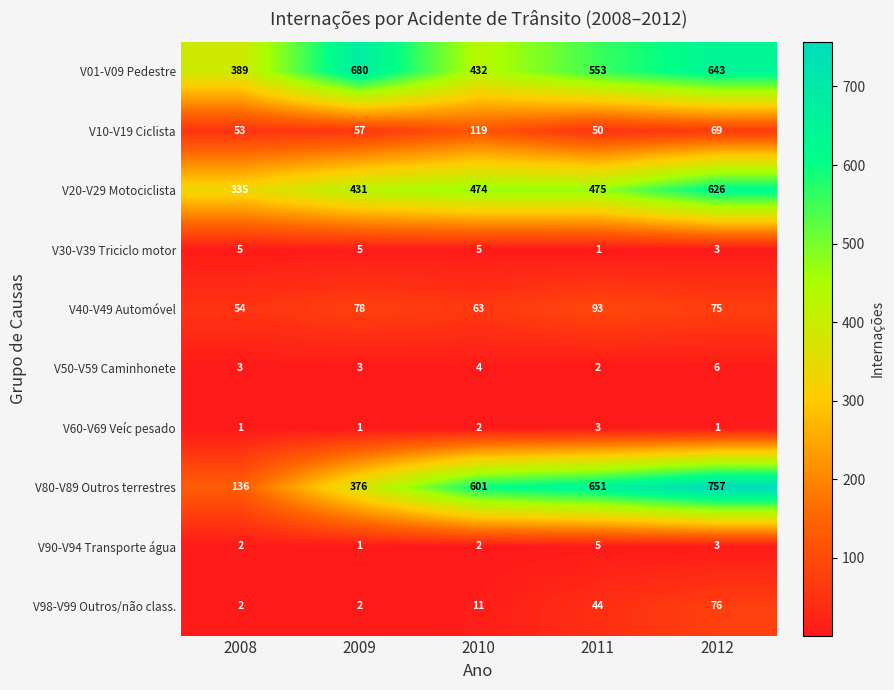

Where is V20-V29 Motociclista nearest to the value 480?

2011